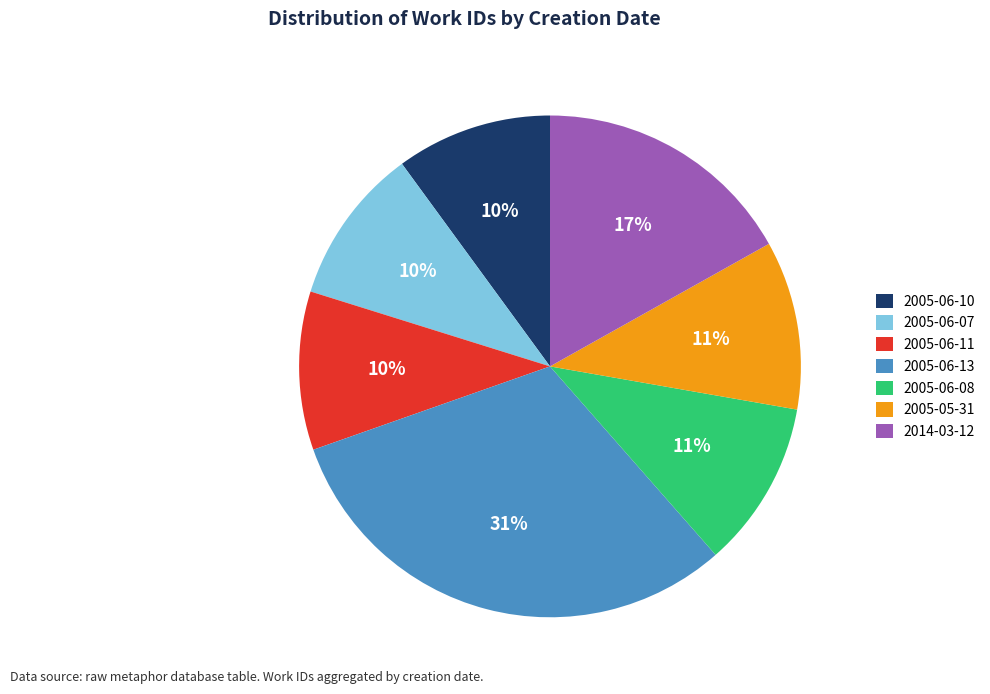

True or false: 2005-06-10 accounts for 17% of the total.

False